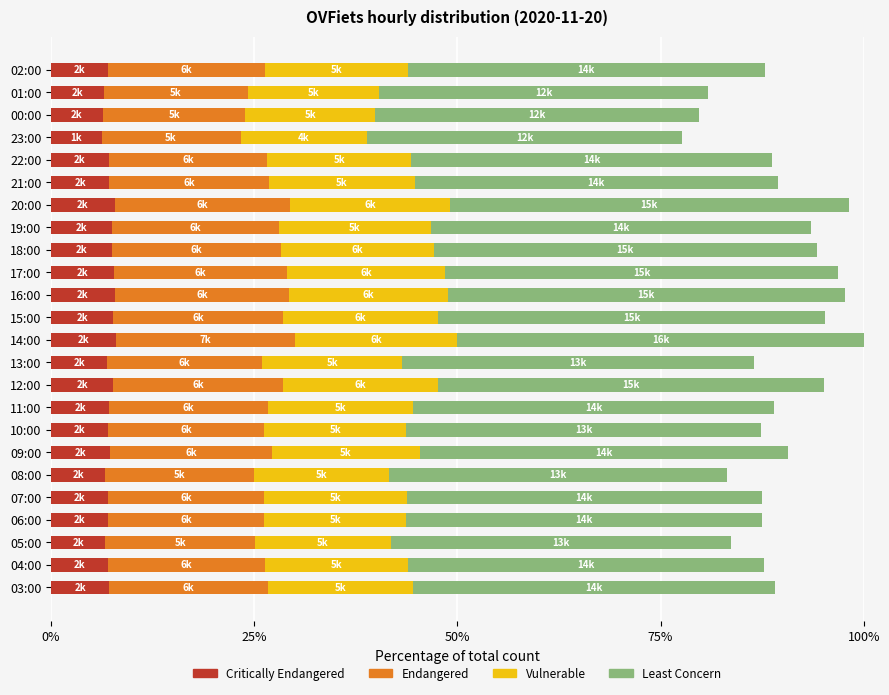

What is the total value across all series at 08:00?

83.2